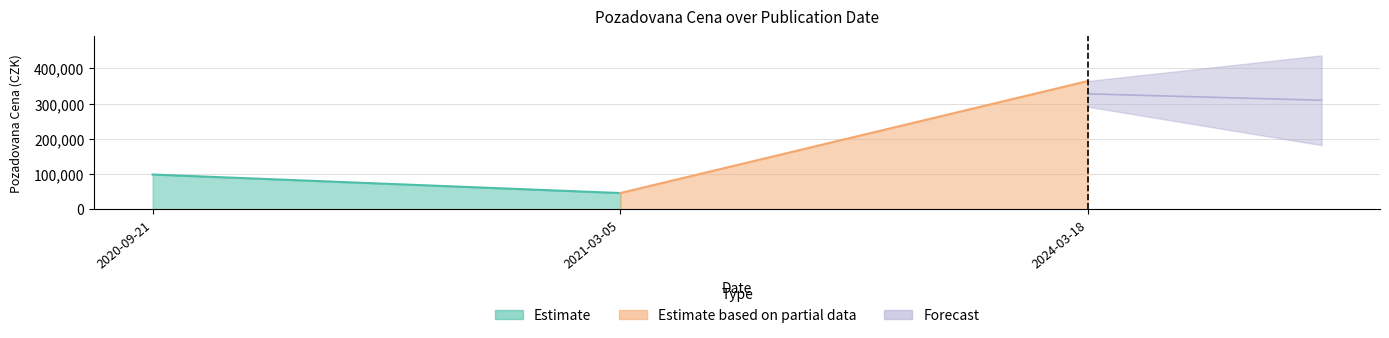

List the labels in order of value, smallest first.

2021-03-05, 2020-09-21, 2024-03-18